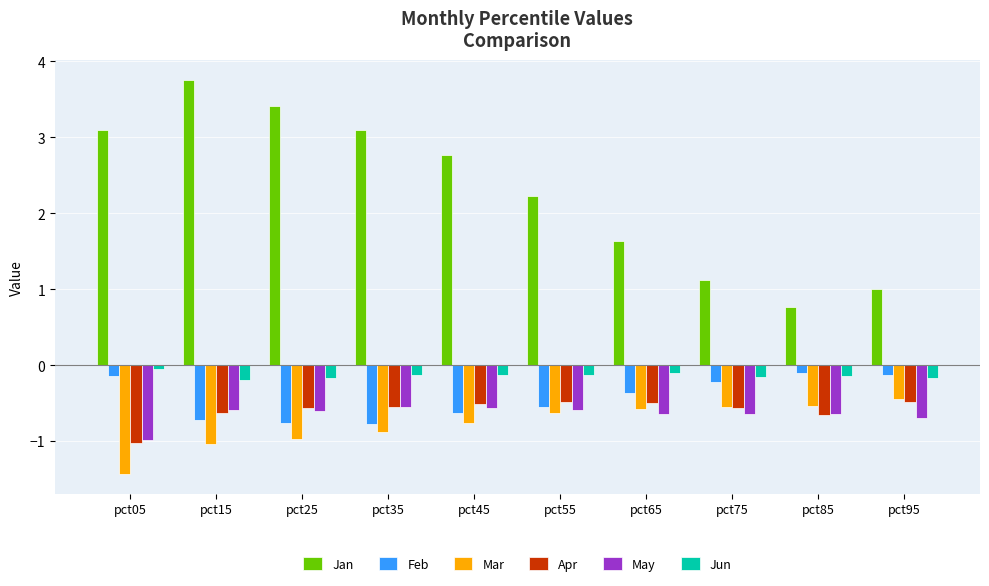

Between pct15 and pct85, which series saw the biggest shift?

Jan